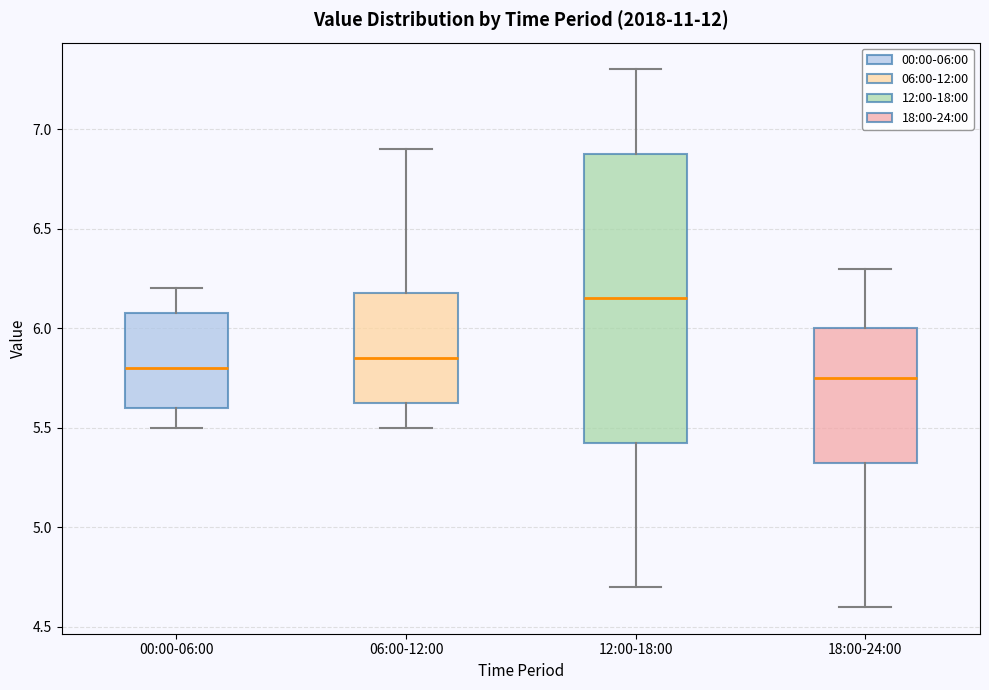

Which box's median line is the highest?

12:00-18:00